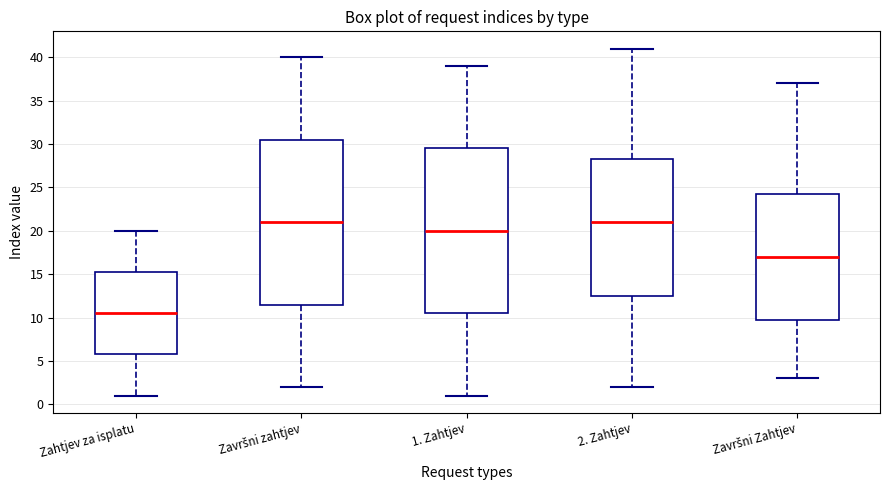

Reading left to right, read every box against the y-axis: the position of its median line, the range the box covers, and the ends of its whiskers. The values are not printed on the chart, so give them approximately, as read against the axis.

Zahtjev za isplatu: median 10.5, box 6.0 to 15.5, whiskers 1.0 to 20.0
Završni zahtjev: median 21.0, box 11.5 to 30.5, whiskers 2.0 to 40.0
1. Zahtjev: median 20.0, box 10.5 to 29.5, whiskers 1.0 to 39.0
2. Zahtjev: median 21.0, box 12.5 to 28.5, whiskers 2.0 to 41.0
Završni Zahtjev: median 17.0, box 10.0 to 24.5, whiskers 3.0 to 37.0